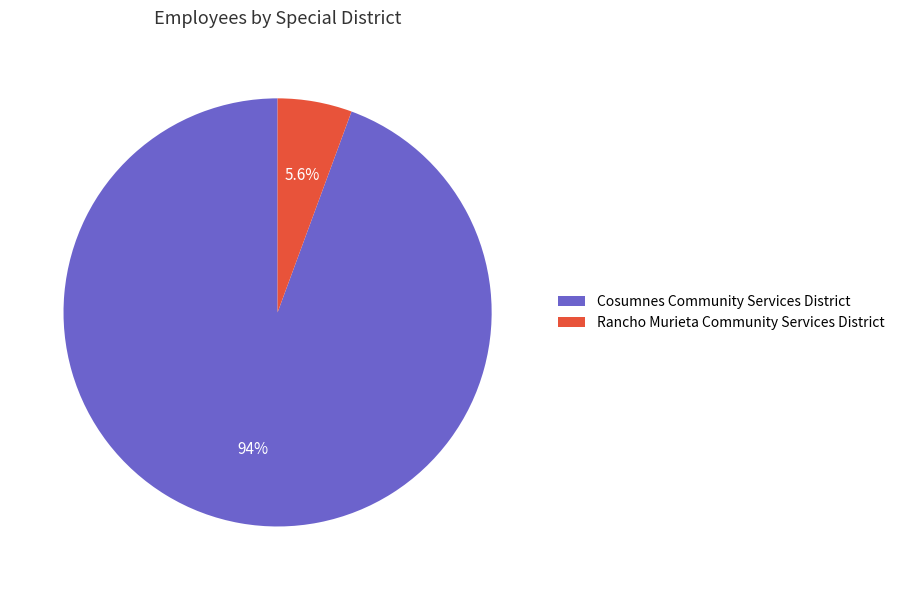

What is the largest slice in the pie chart?

Cosumnes Community Services District